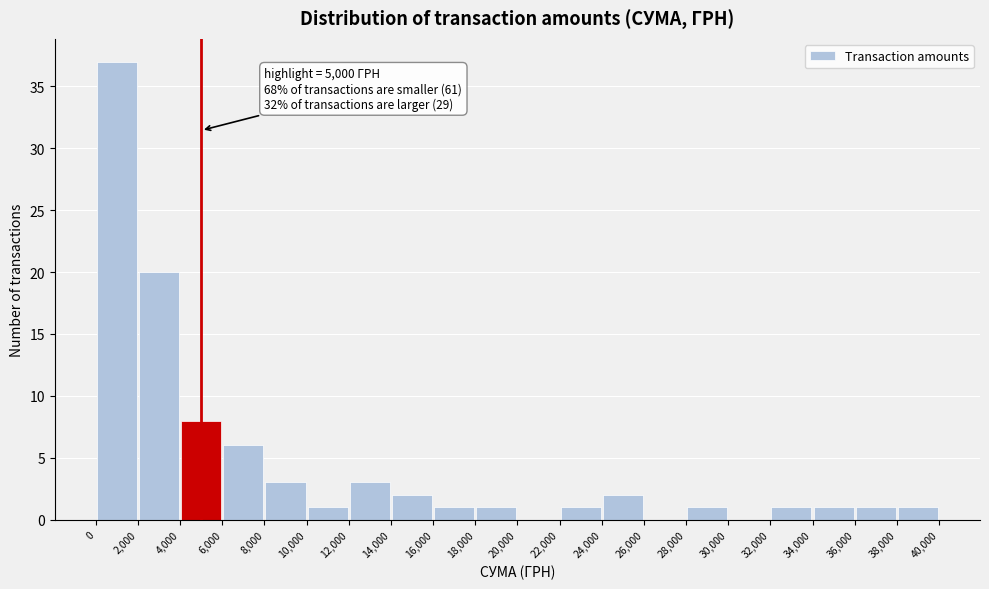

Which range on the x-axis has the tallest bar?

0 to 2,000